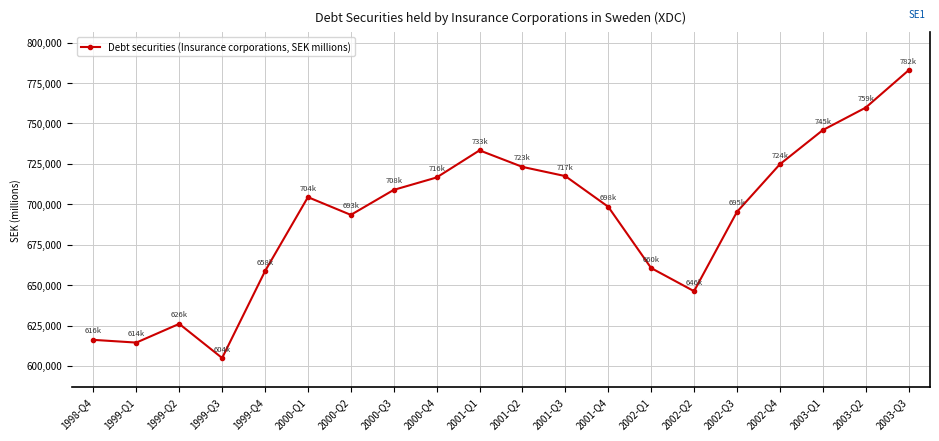

What is the approximate value at 2000-Q2, to the nearest 100?

693500